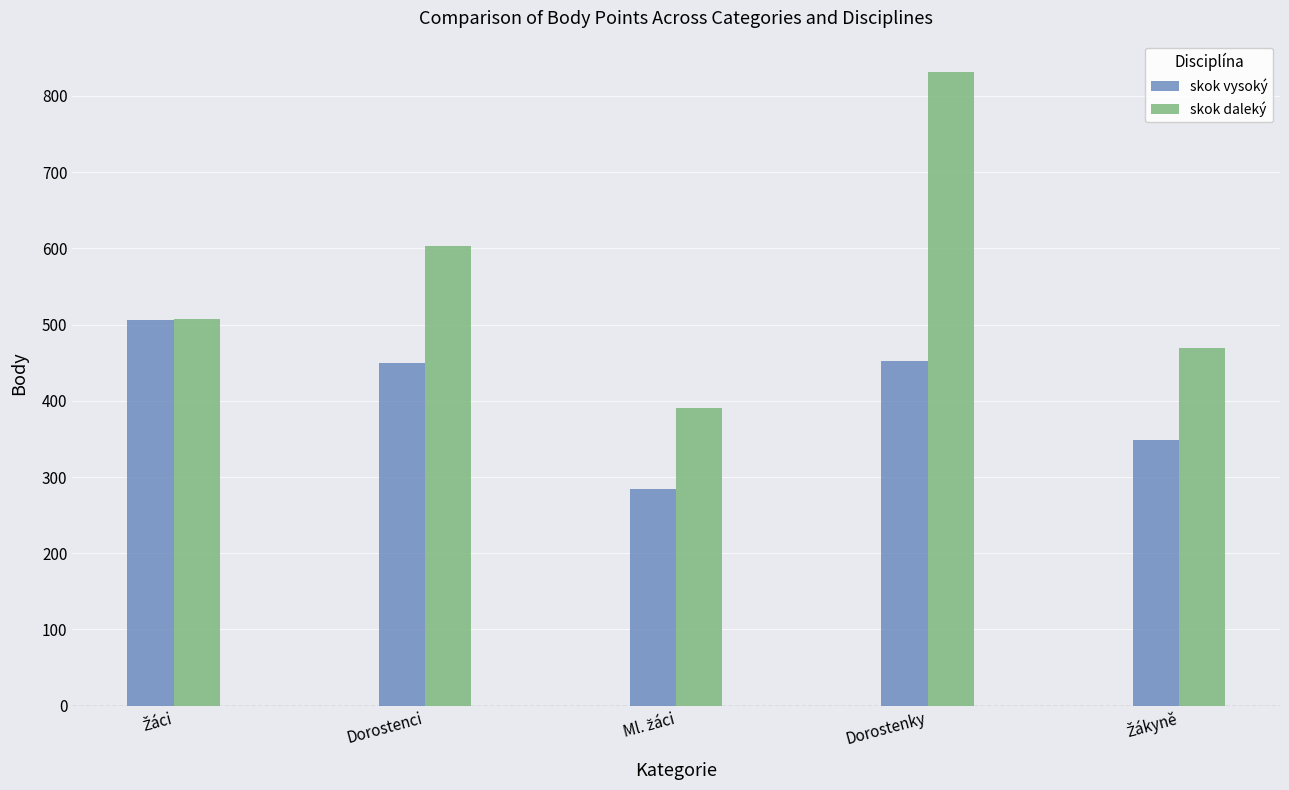

What value does the skok daleký series have at Dorostenci?

603